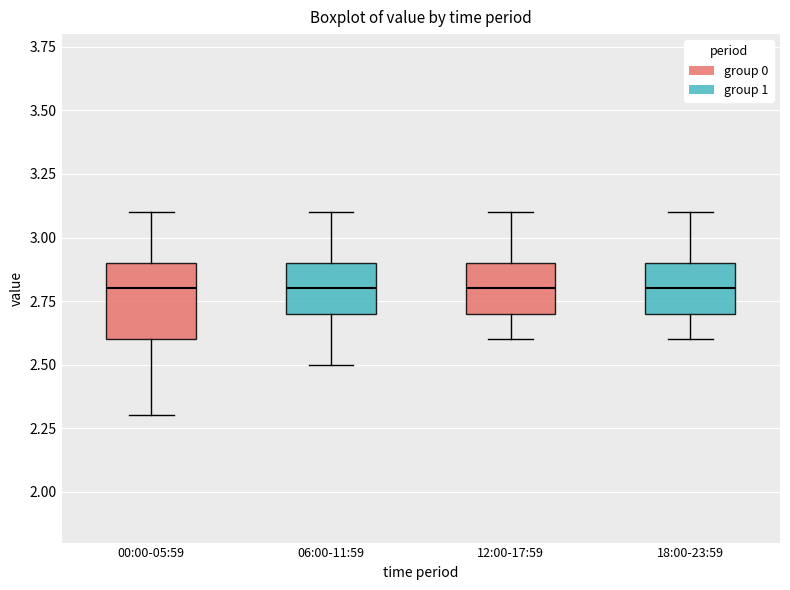

Reading left to right, read every box against the y-axis: the position of its median line, the range the box covers, and the ends of its whiskers. The values are not printed on the chart, so give them approximately, as read against the axis.

00:00-05:59: median 2.8, box 2.6 to 2.9, whiskers 2.3 to 3.1
06:00-11:59: median 2.8, box 2.7 to 2.9, whiskers 2.5 to 3.1
12:00-17:59: median 2.8, box 2.7 to 2.9, whiskers 2.6 to 3.1
18:00-23:59: median 2.8, box 2.7 to 2.9, whiskers 2.6 to 3.1